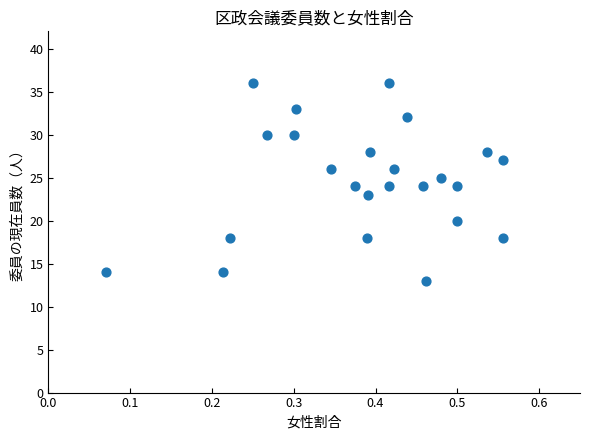

What is the range of Y values (max minus min)?

23